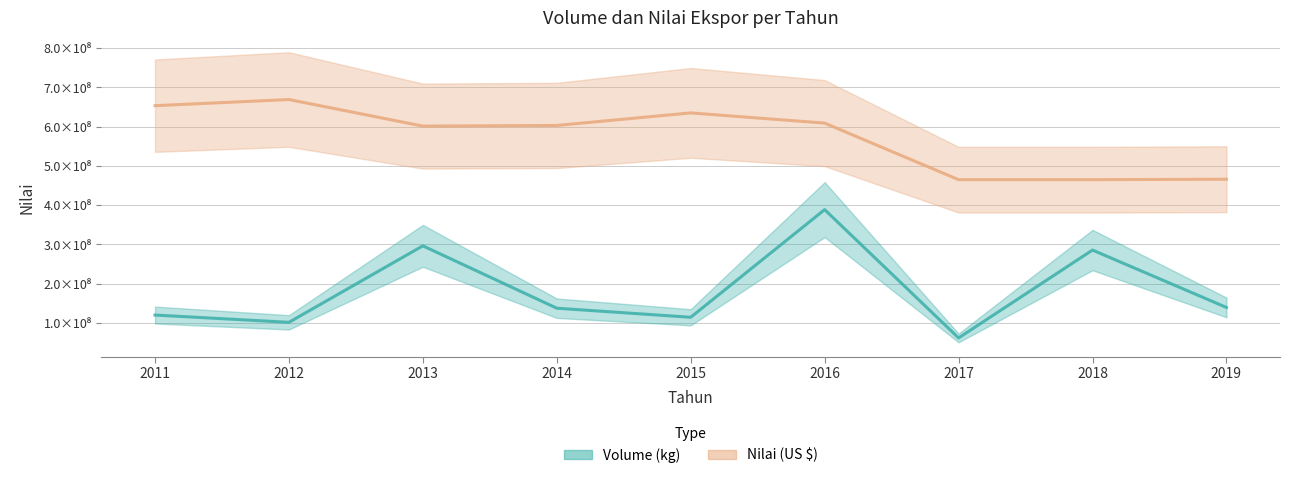

Rank the categories by Nilai (US $) value from highest to lowest.

2012, 2011, 2015, 2016, 2014, 2013, 2019, 2018, 2017